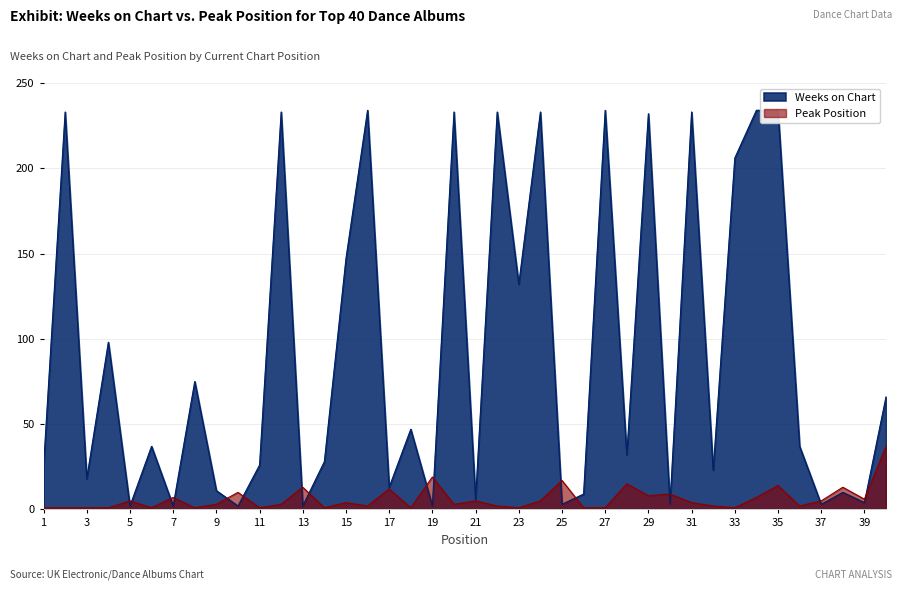

How many data points in Weeks on Chart are above 37?

18